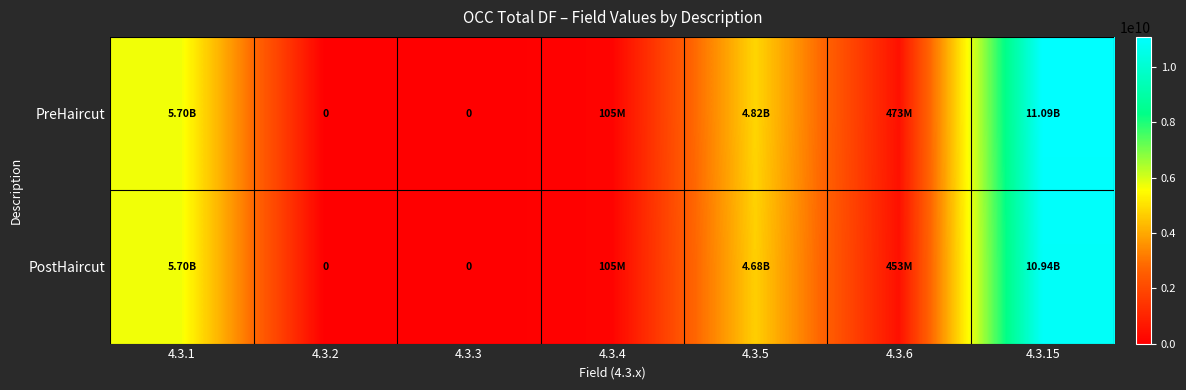

What is the difference between the maximum and minimum values in the PostHaircut series?

10941539732